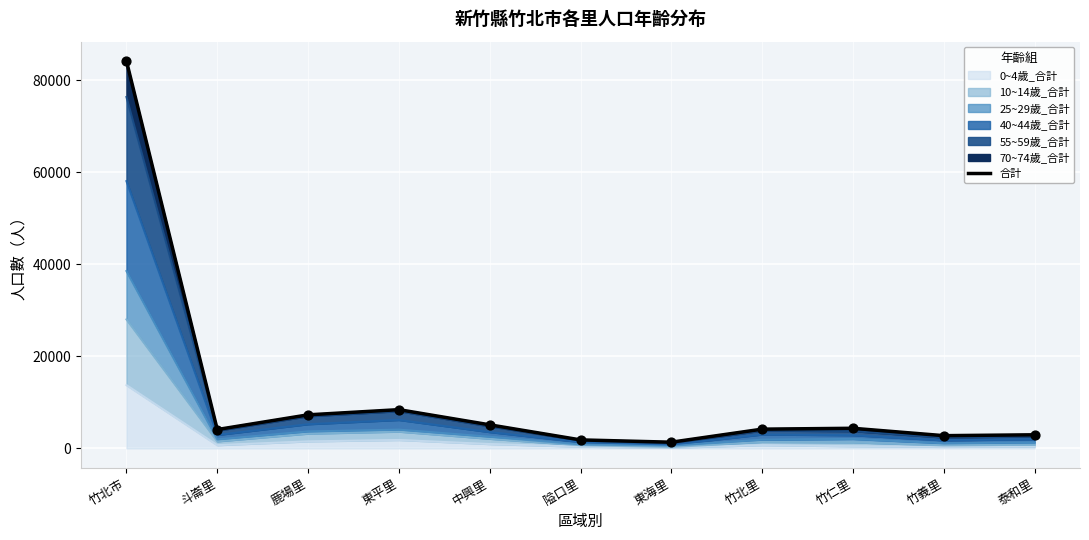

Approximately how many times larger is the value at 竹義里 compared to 東平里?

0.3